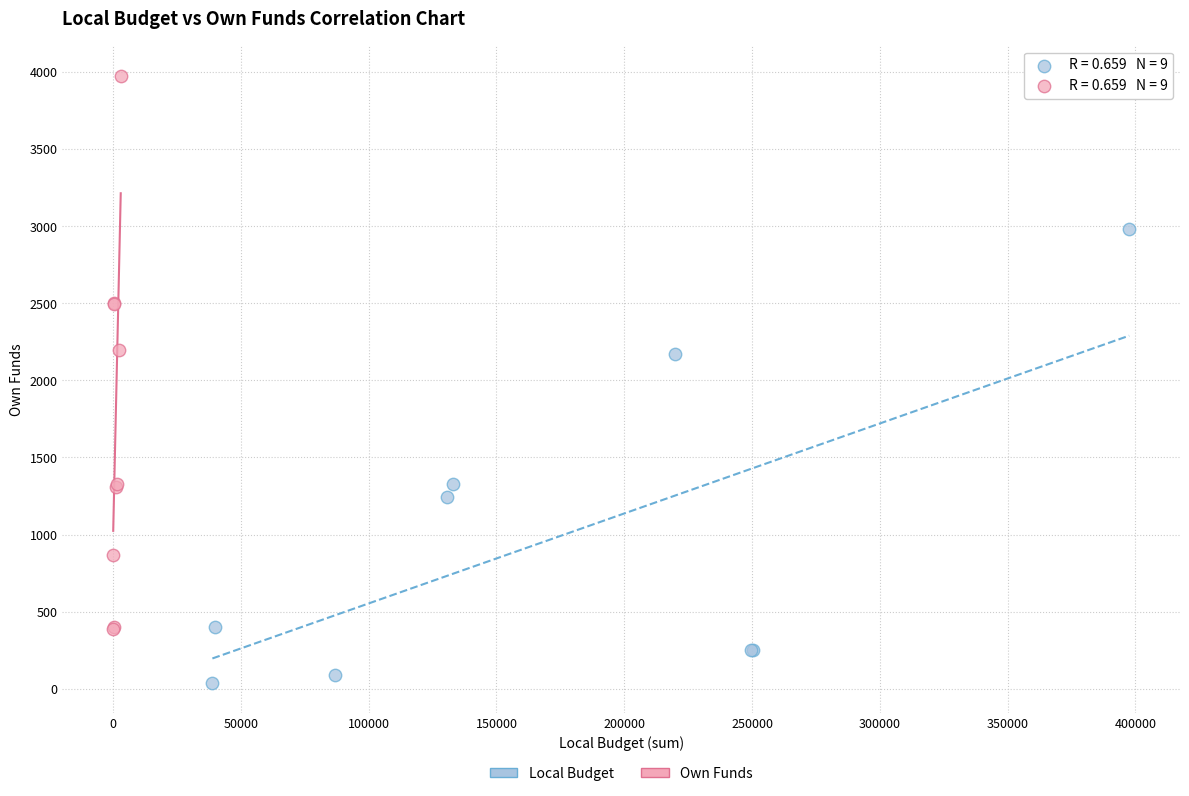

Which series contains the highest Y value?

Own Funds